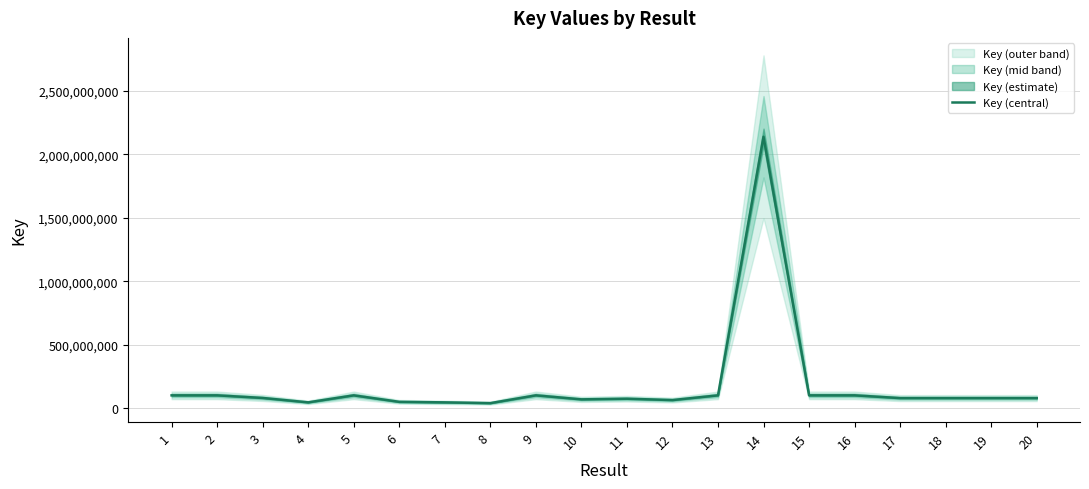

What is the average value?

181026203